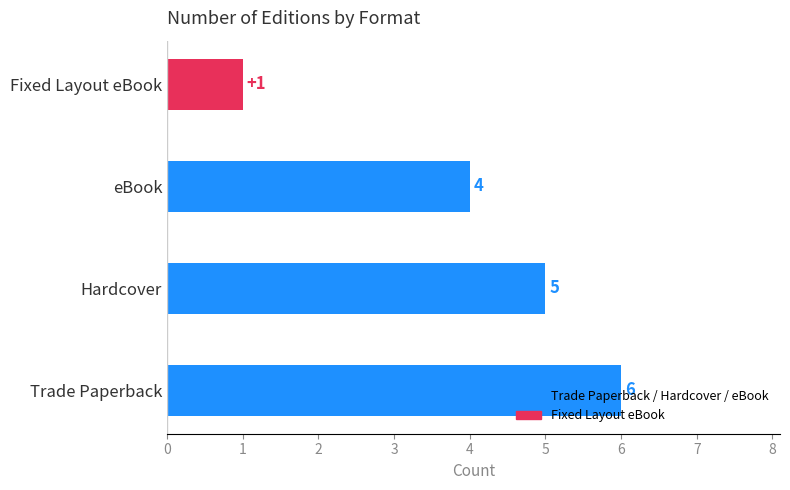

What is the average value?

4